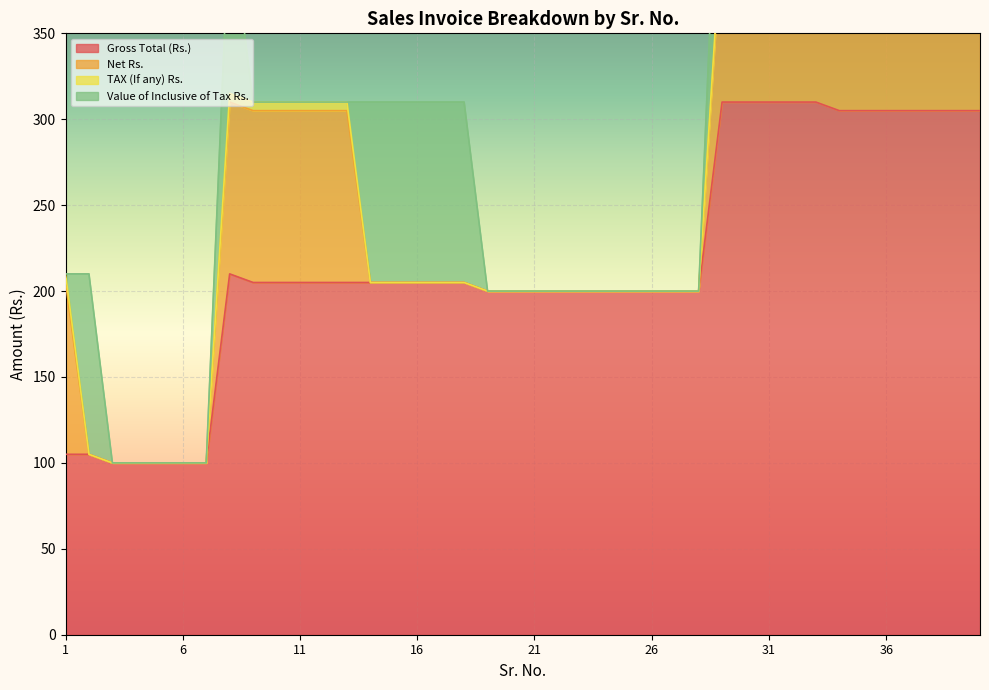

Count the TAX (If any) Rs. values in the range 0 to 5.

40